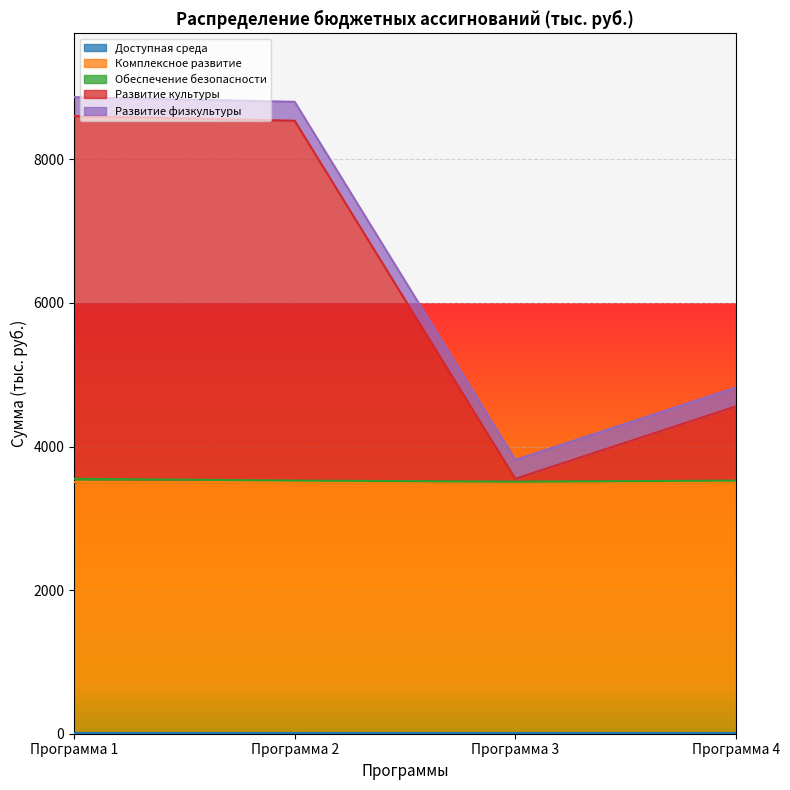

Rank the series at Программа 3 from lowest to highest value.

Обеспечение безопасности, Доступная среда, Развитие культуры, Развитие физкультуры, Комплексное развитие